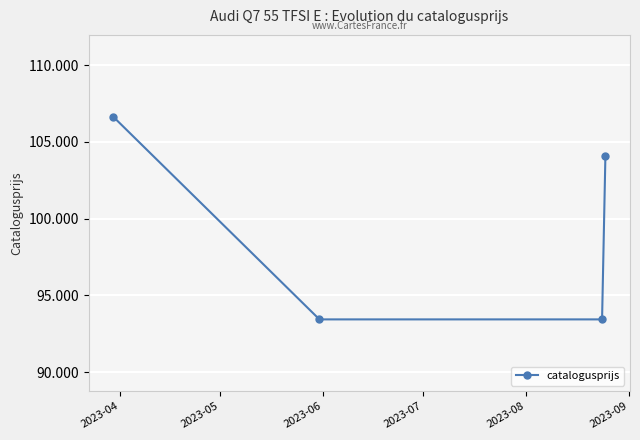

Reading left to right, transcribe all the data shown in this chart.

106643	93442	93442	104055